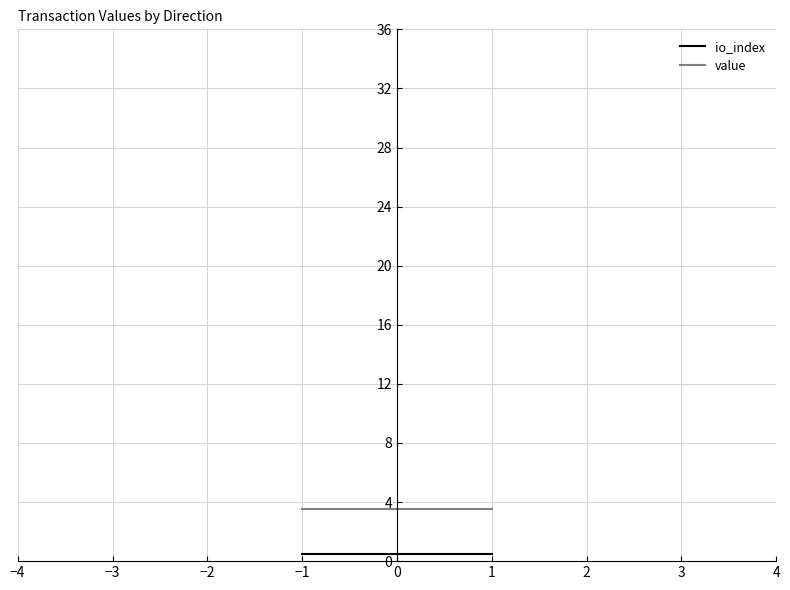

At how many categories does at least one series exceed 2?

2